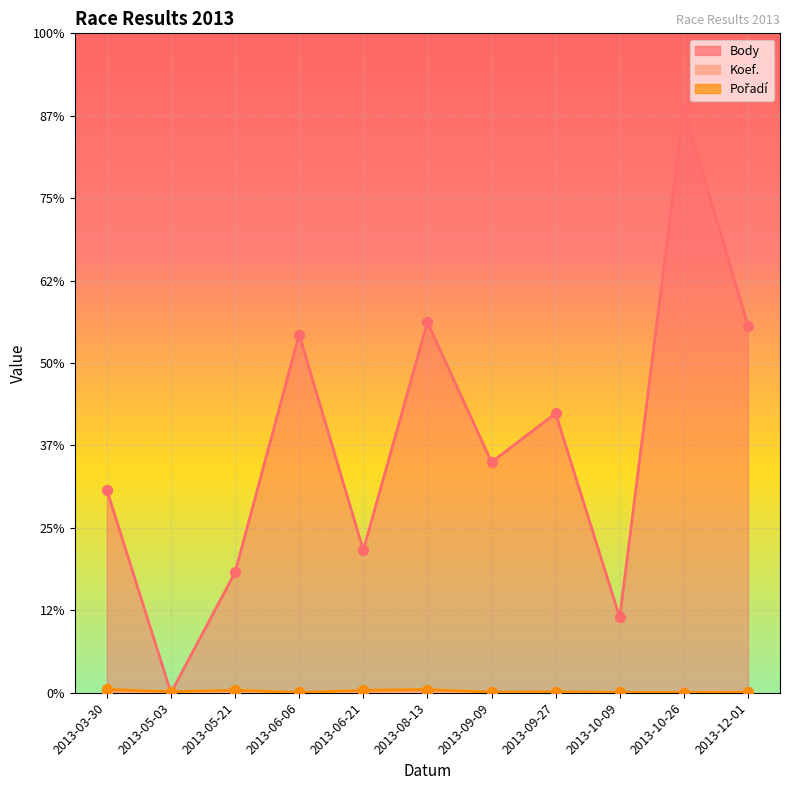

What are all the series names shown in the legend?

Body, Koef., Pořadí